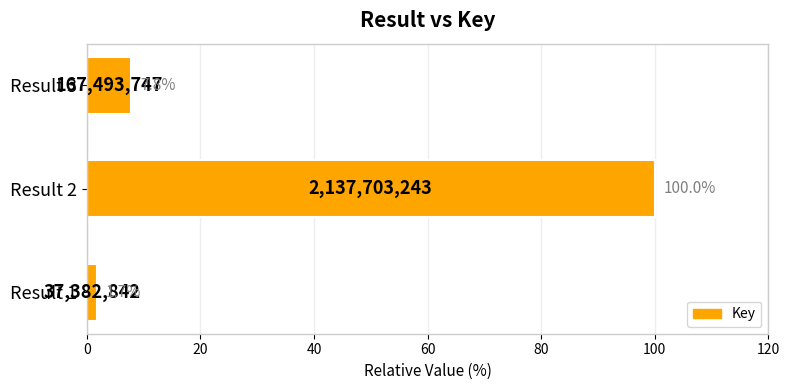

What is the difference between the second highest and minimum values?

6.1